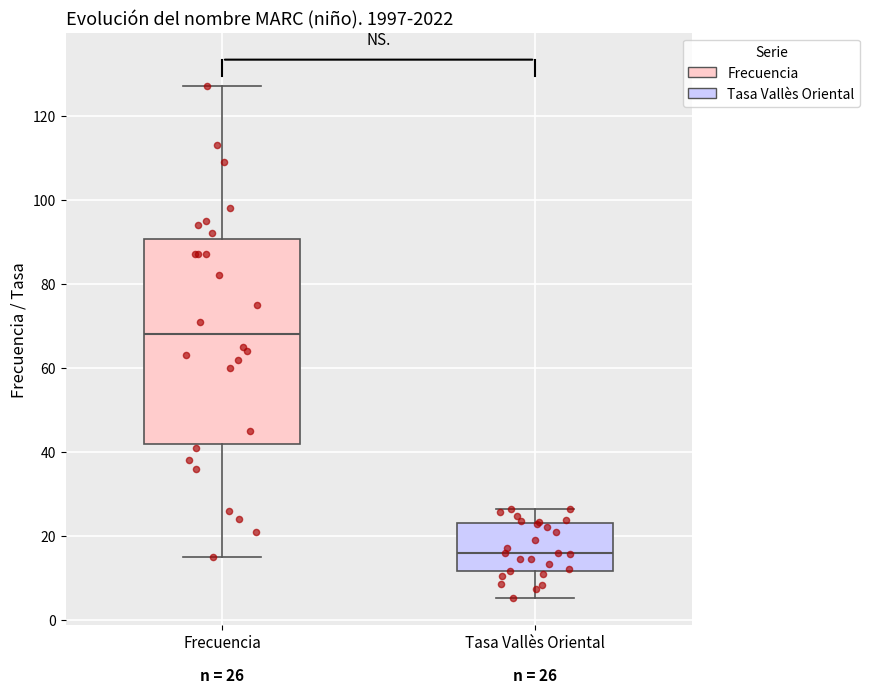

Which box has the highest median line?

Frecuencia